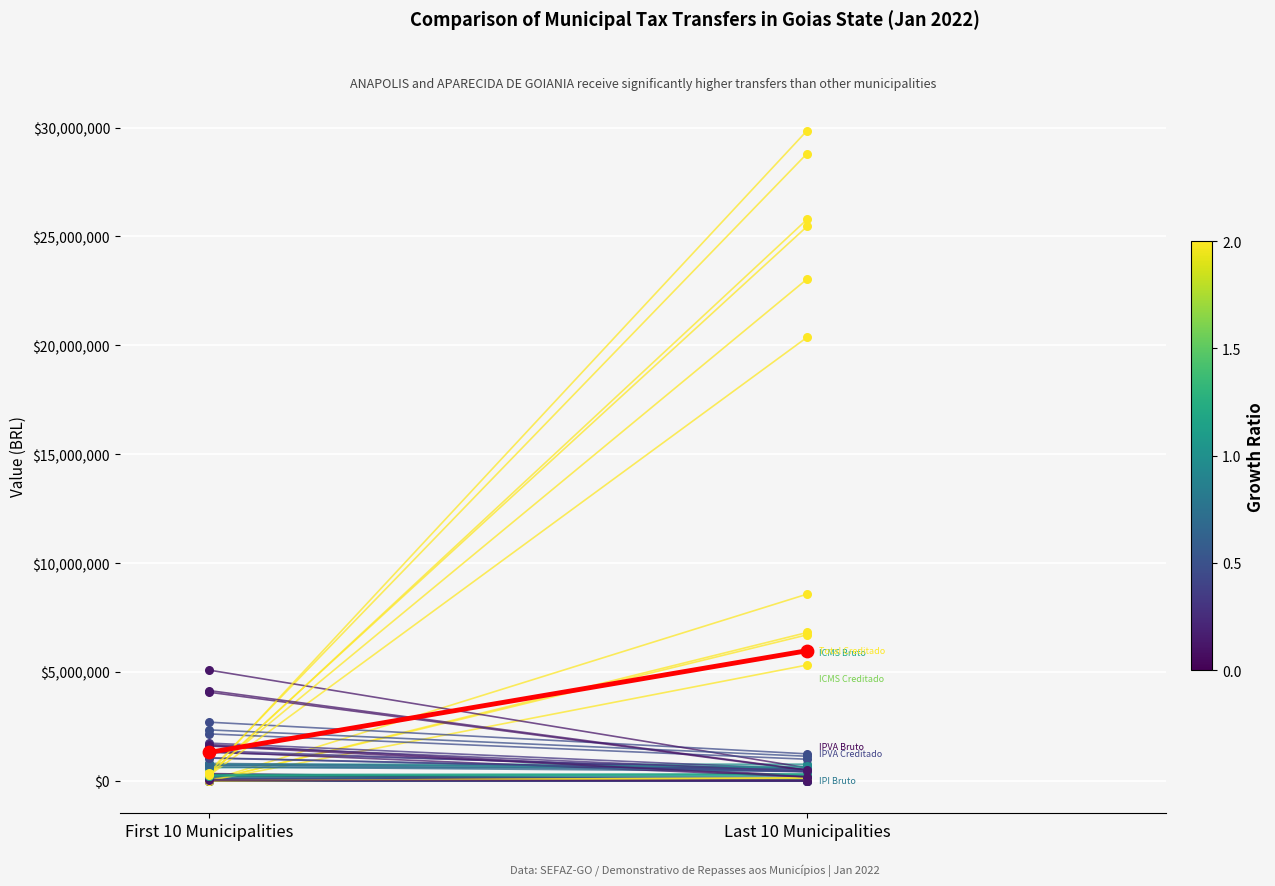

What is the change in value from First 10 Municipalities to Last 10 Municipalities?

+4669268.5